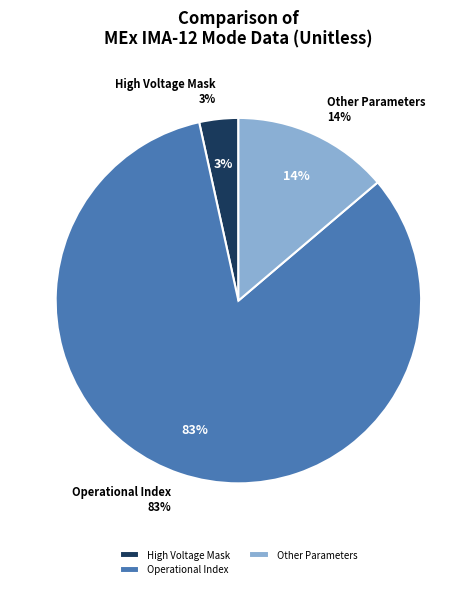

What is the largest slice in the pie chart?

Operational Index